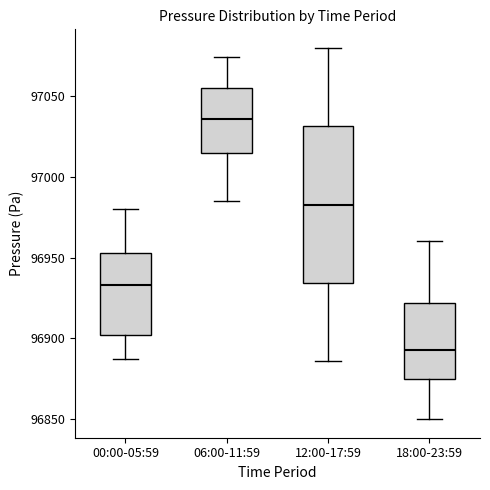

Where does the upper whisker of the box for 00:00-05:59 end on the y-axis? The values are not printed on the chart, so give them approximately, as read against the axis.

96980